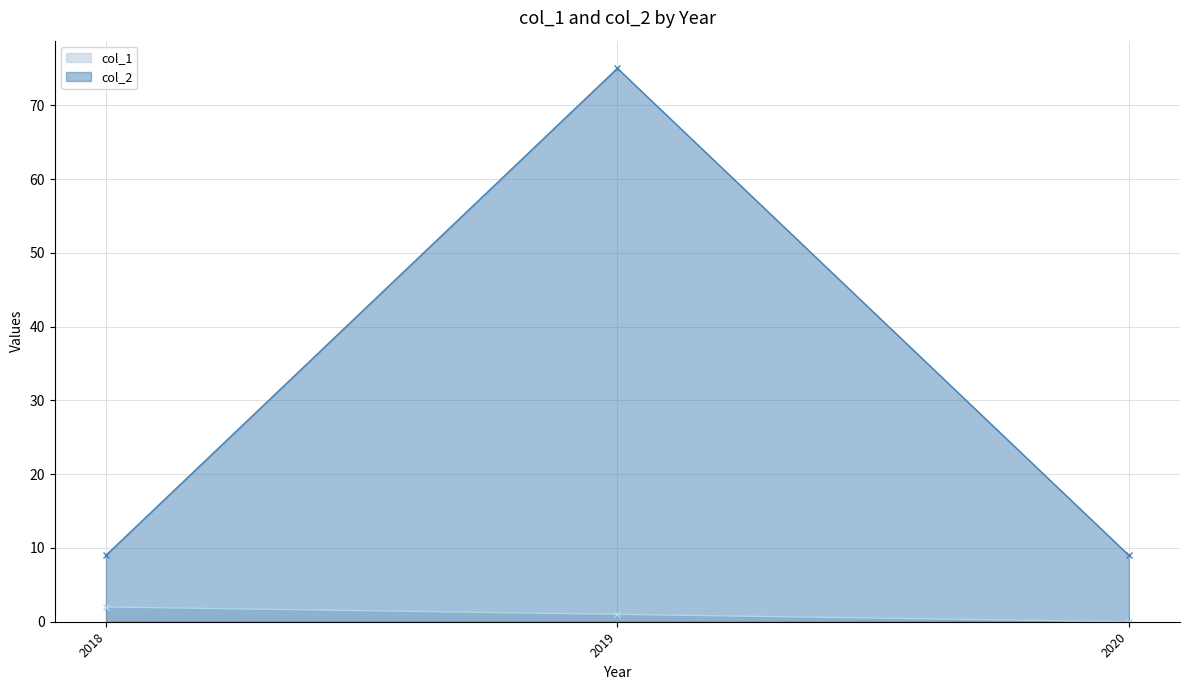

What is the difference between the maximum and minimum values in the col_1 series?

2